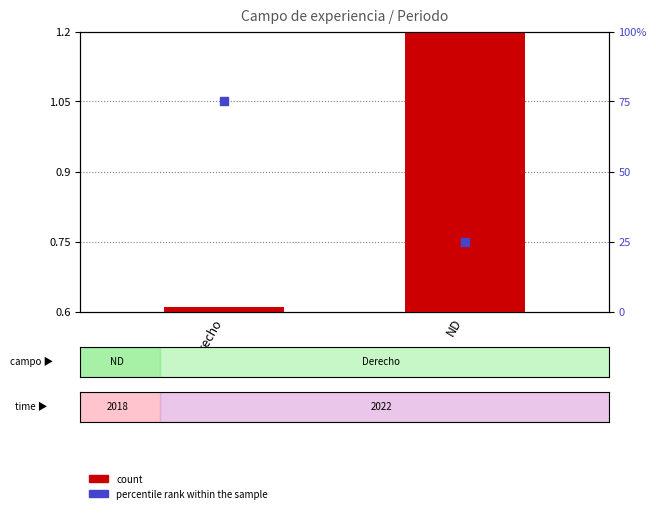

What is the total value across all series at Derecho?

75.6